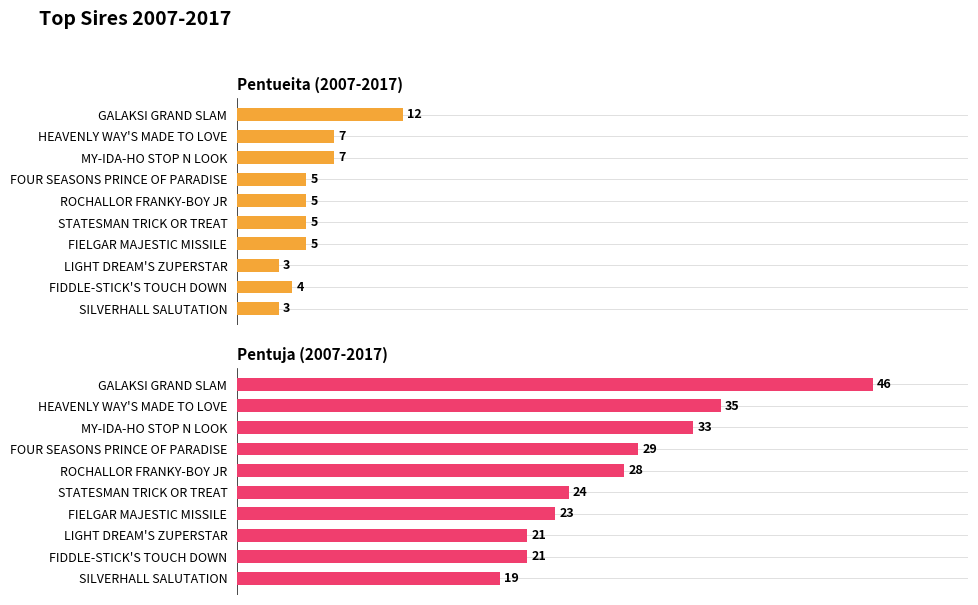

The value of Pentuja (2007-2017) at GALAKSI GRAND SLAM is 46. True or false?

True